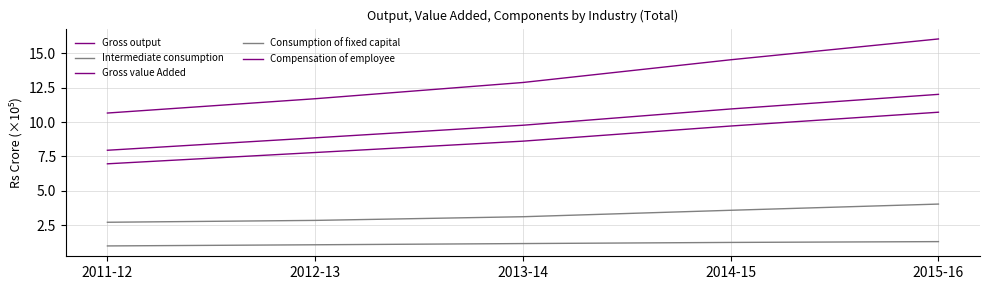

Is this an area chart (filled region under the line)?

No